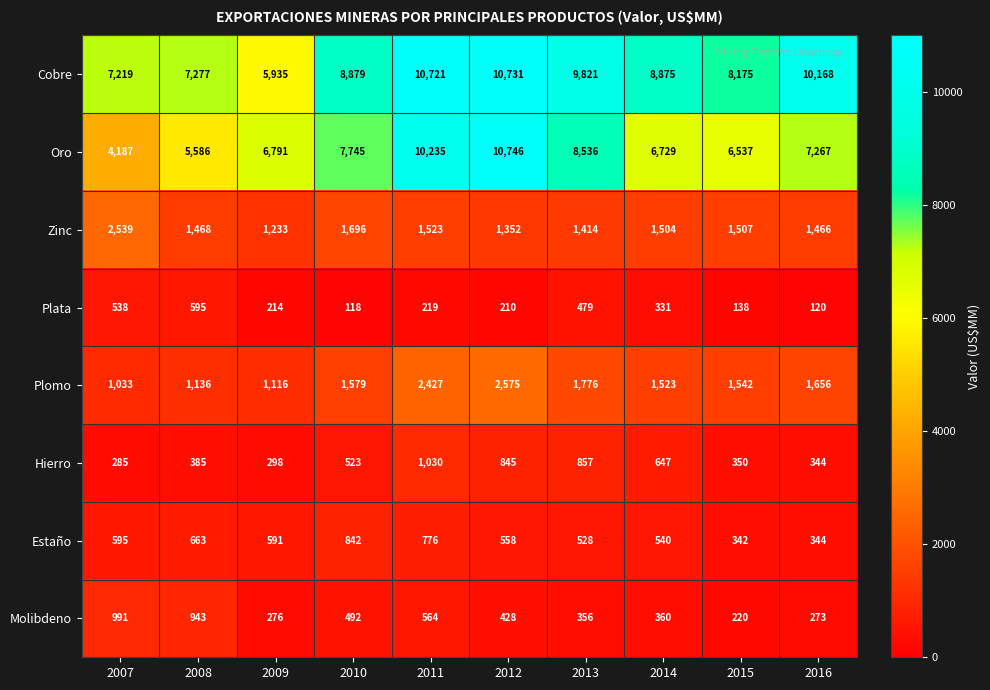

Read the Zinc value at 2011.

1523